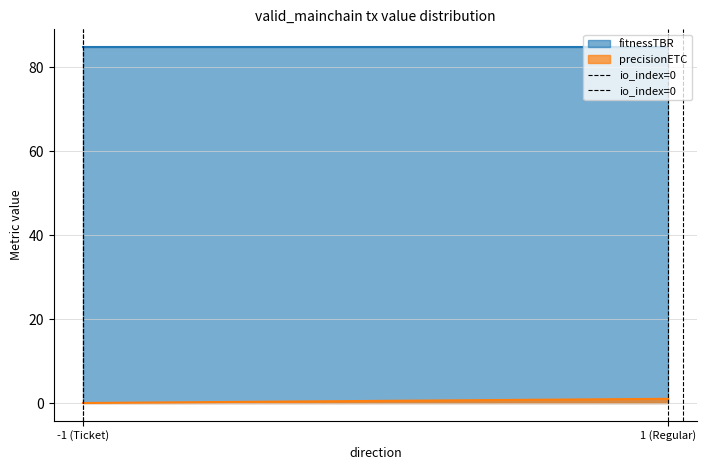

Does the chart display data point markers on the line(s)?

No